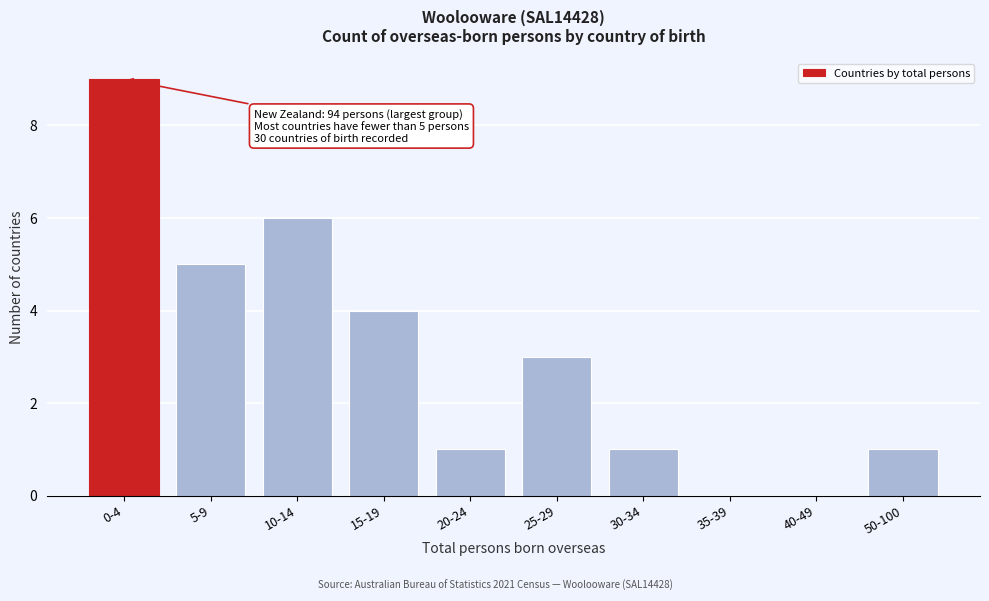

Reading left to right, what are all the values shown in this chart?

0-4=9	5-9=5	10-14=6	15-19=4	20-24=1	25-29=3	30-34=1	35-39=0	40-49=0	50-100=1